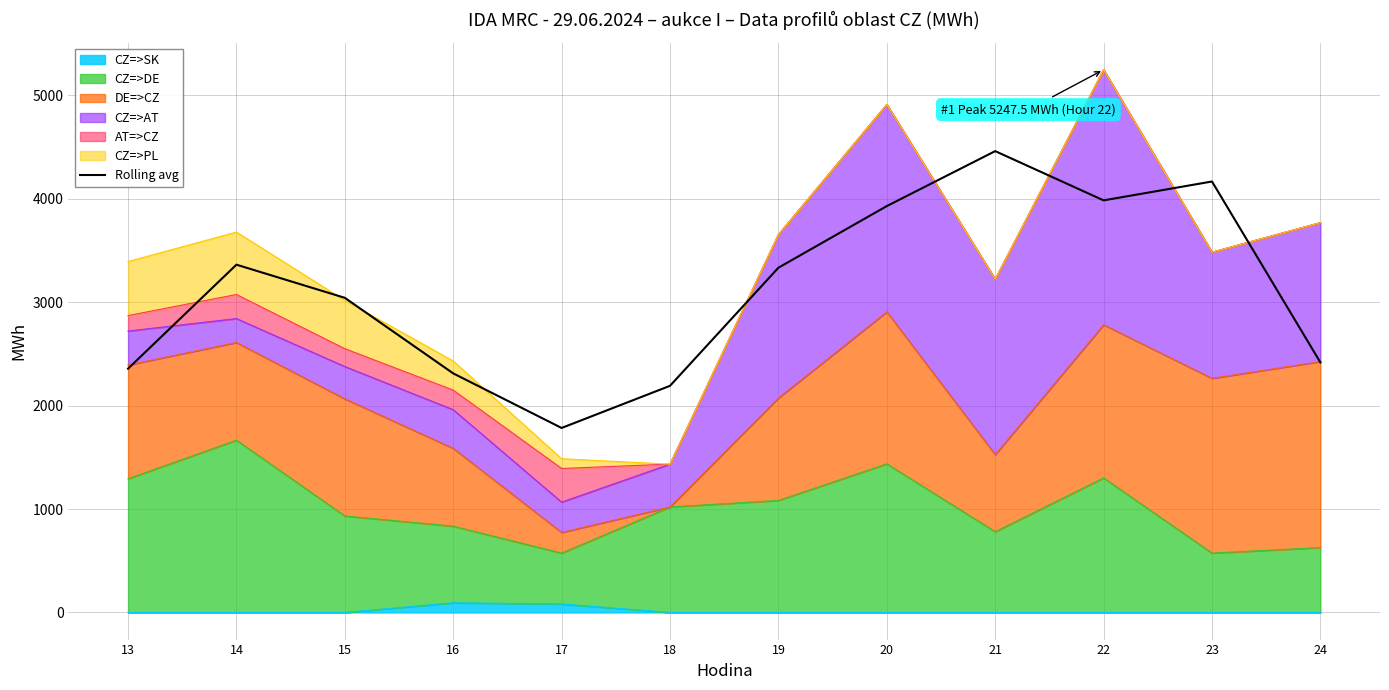

How many interior local valleys (lower than both neighbors) does the data have?

2